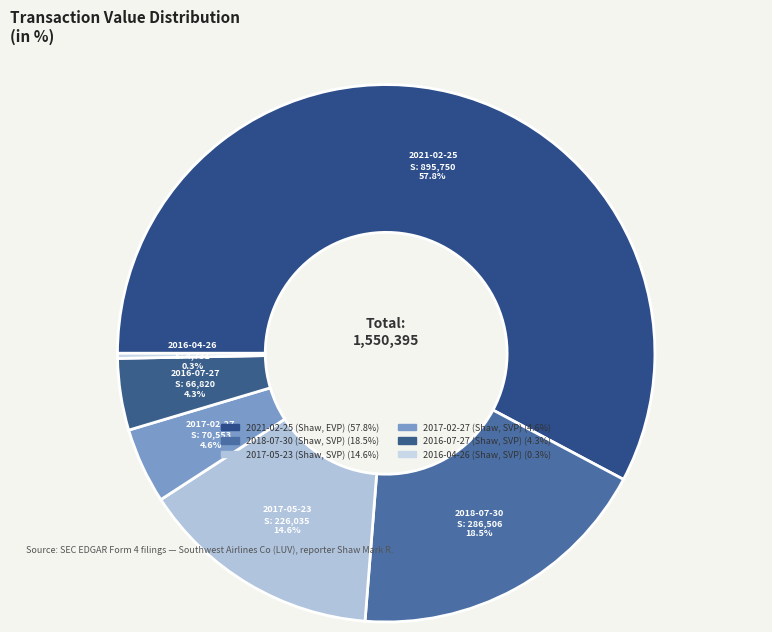

How many slices are in this pie chart?

6